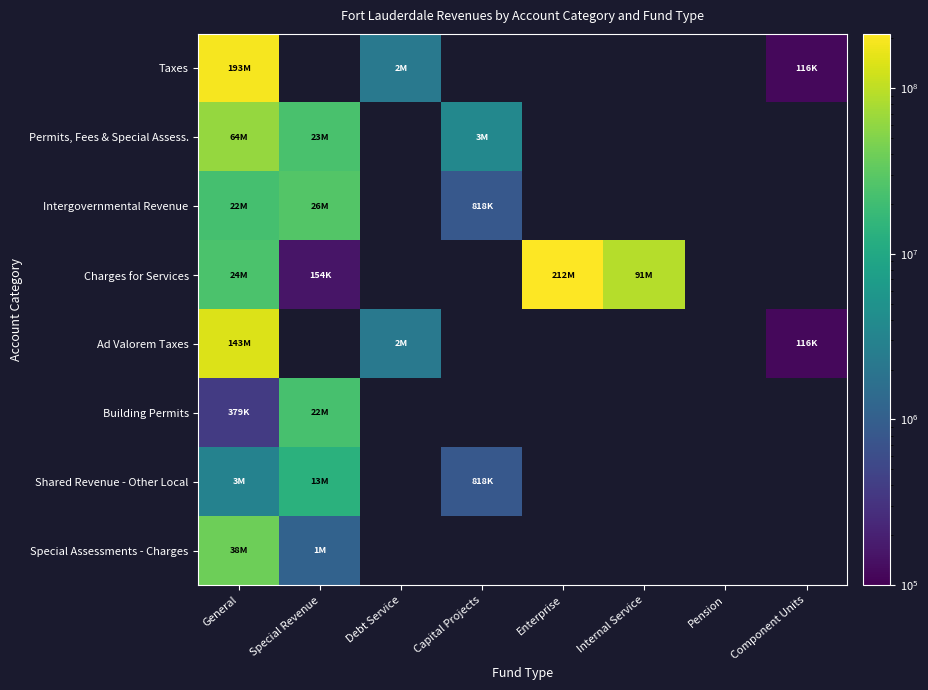

At which label is Taxes closest to 96982114?

Debt Service